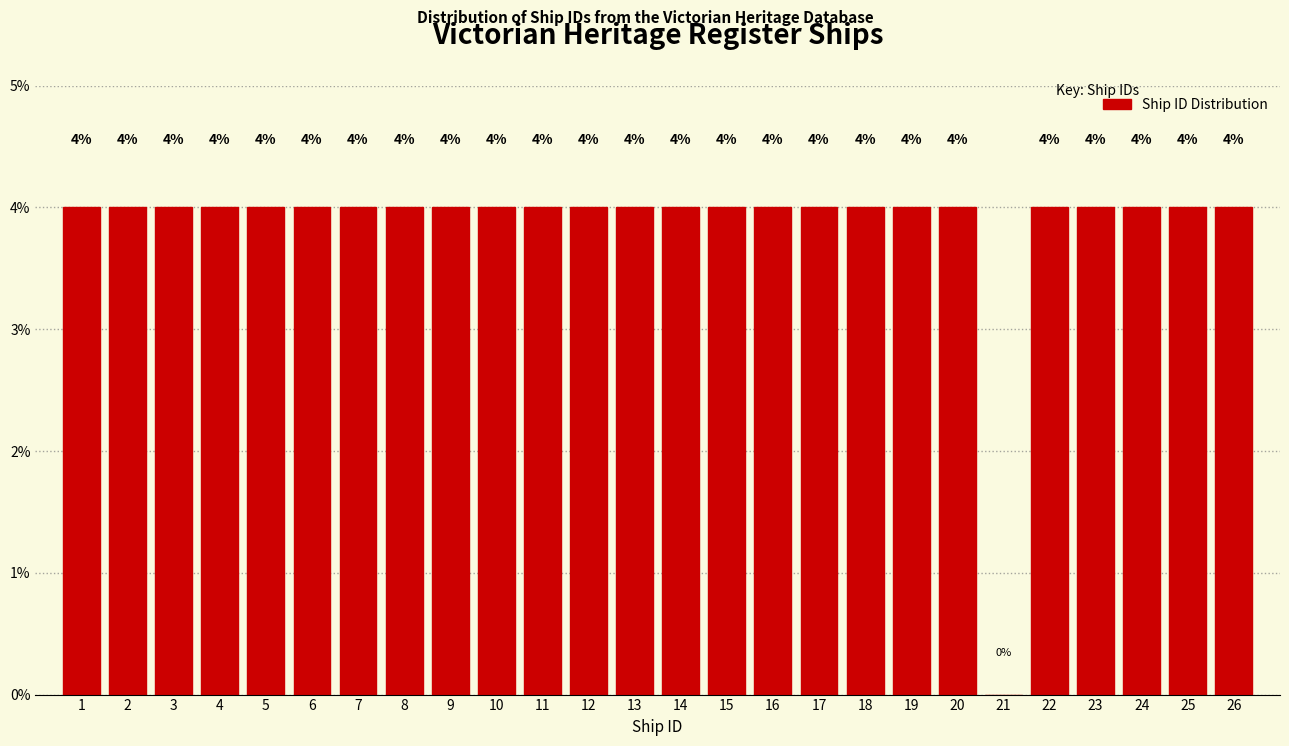

Reading left to right, list all the values displayed in this chart.

1=4	2=4	3=4	4=4	5=4	6=4	7=4	8=4	9=4	10=4	11=4	12=4	13=4	14=4	15=4	16=4	17=4	18=4	19=4	20=4	21=0	22=4	23=4	24=4	25=4	26=4